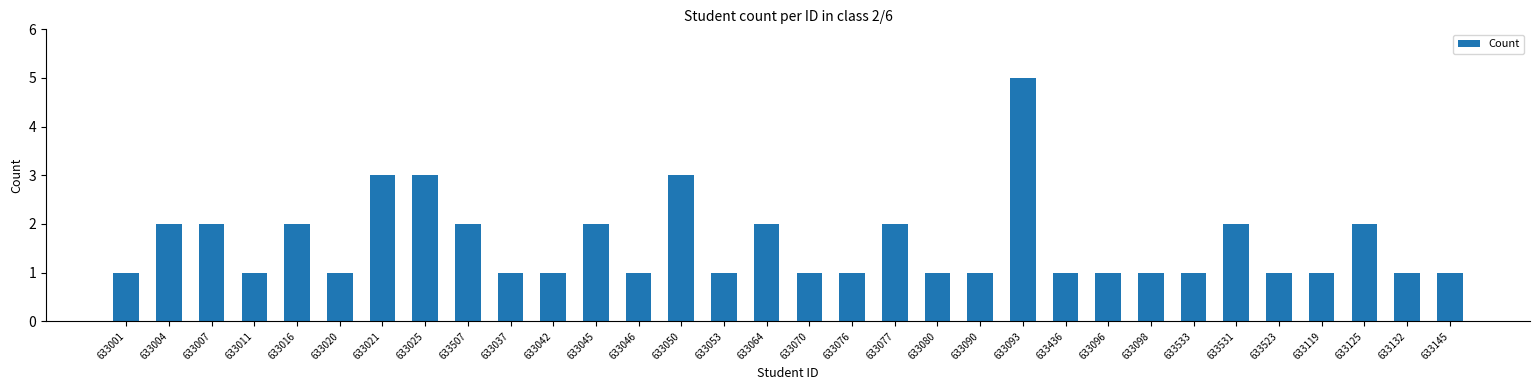

What is the difference between the second highest and minimum values?

2